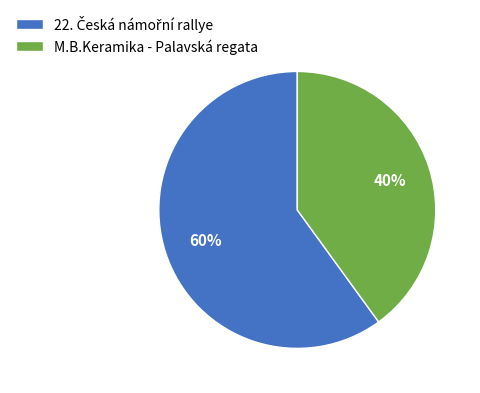

Is it true that M.B.Keramika - Palavská regata is 40% of the pie?

True